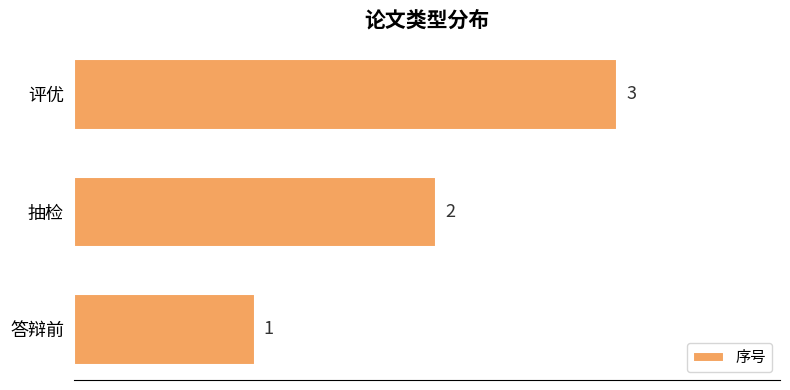

Between 抽检 and 评优, which is larger?

评优